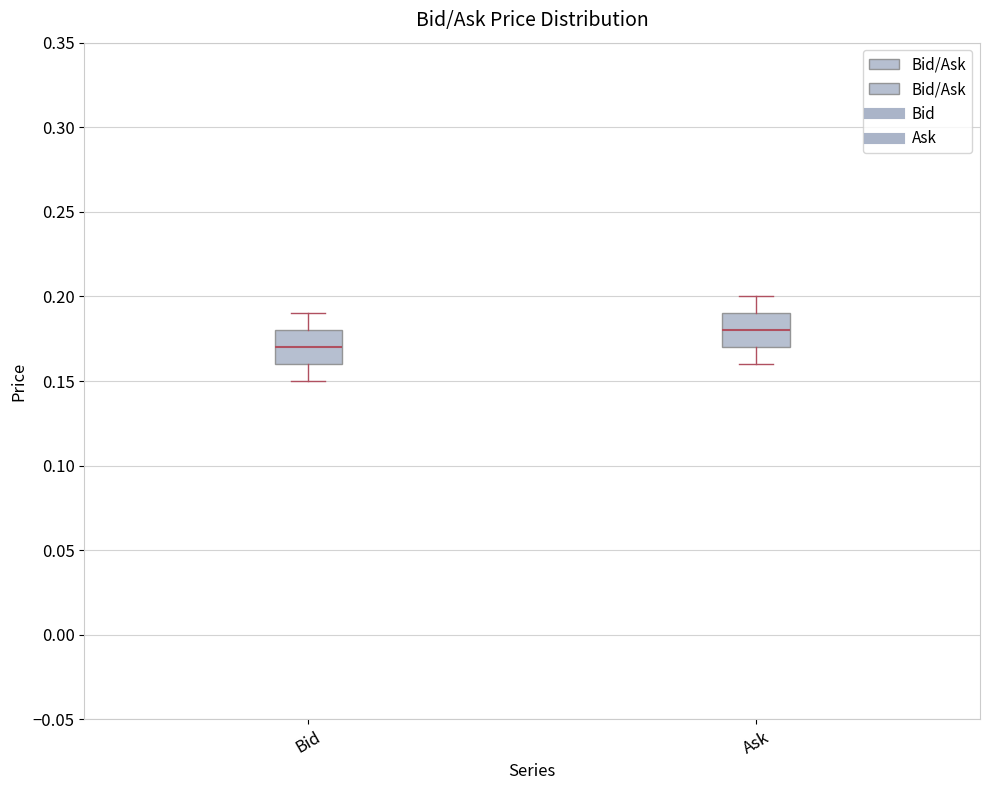

Which box has the highest median line?

Ask